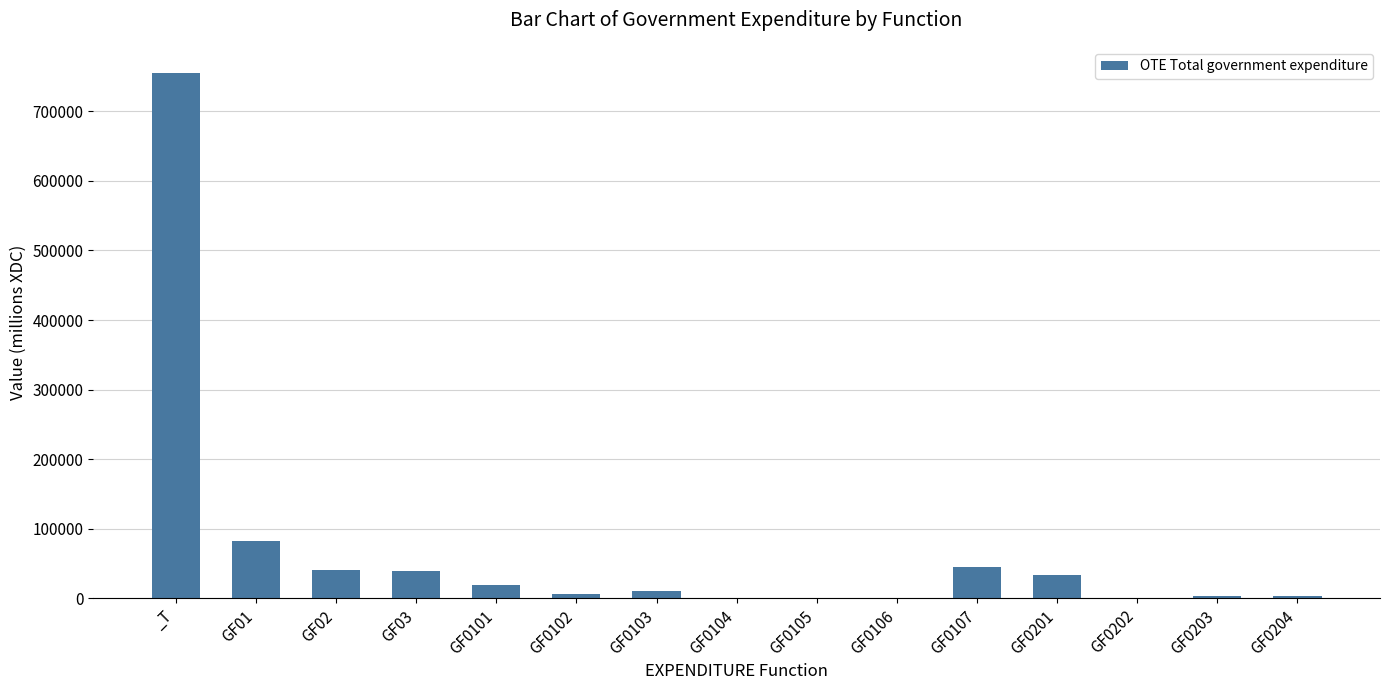

Is it true that the value at GF0101 is 19466?

True